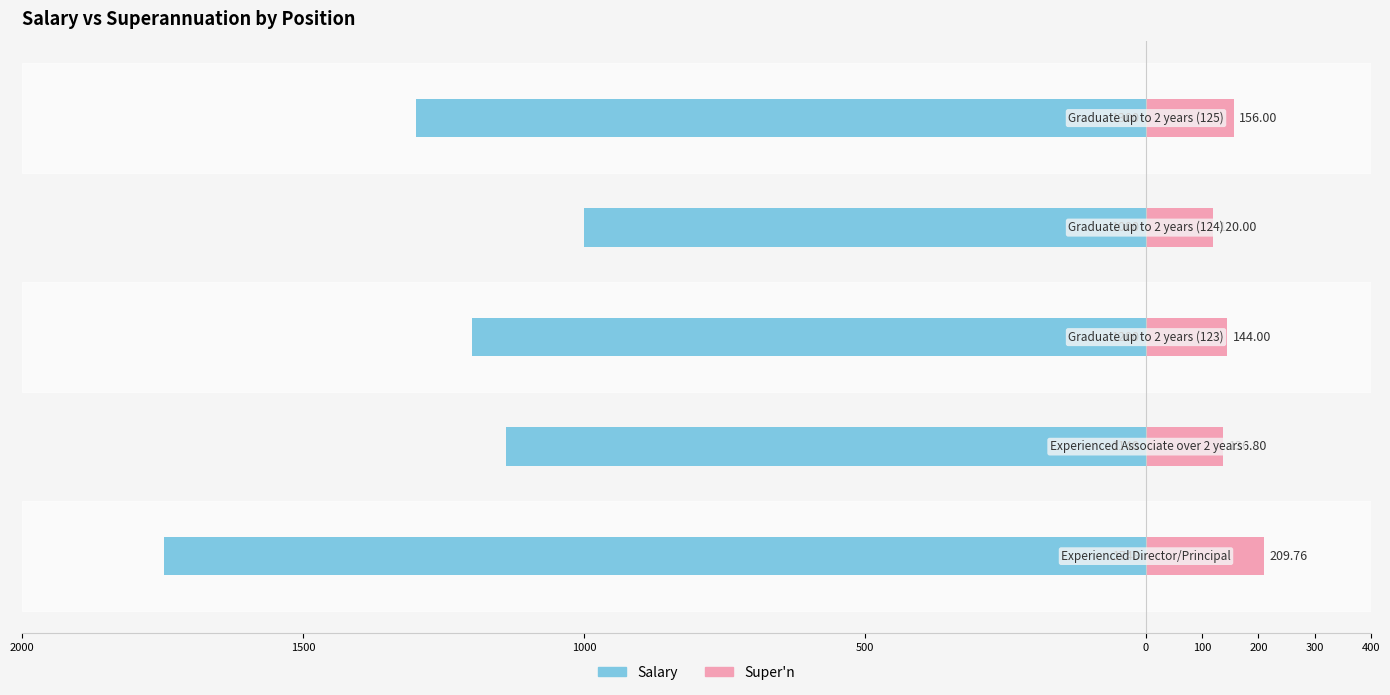

Which has a higher value, 500 or 2000?

500